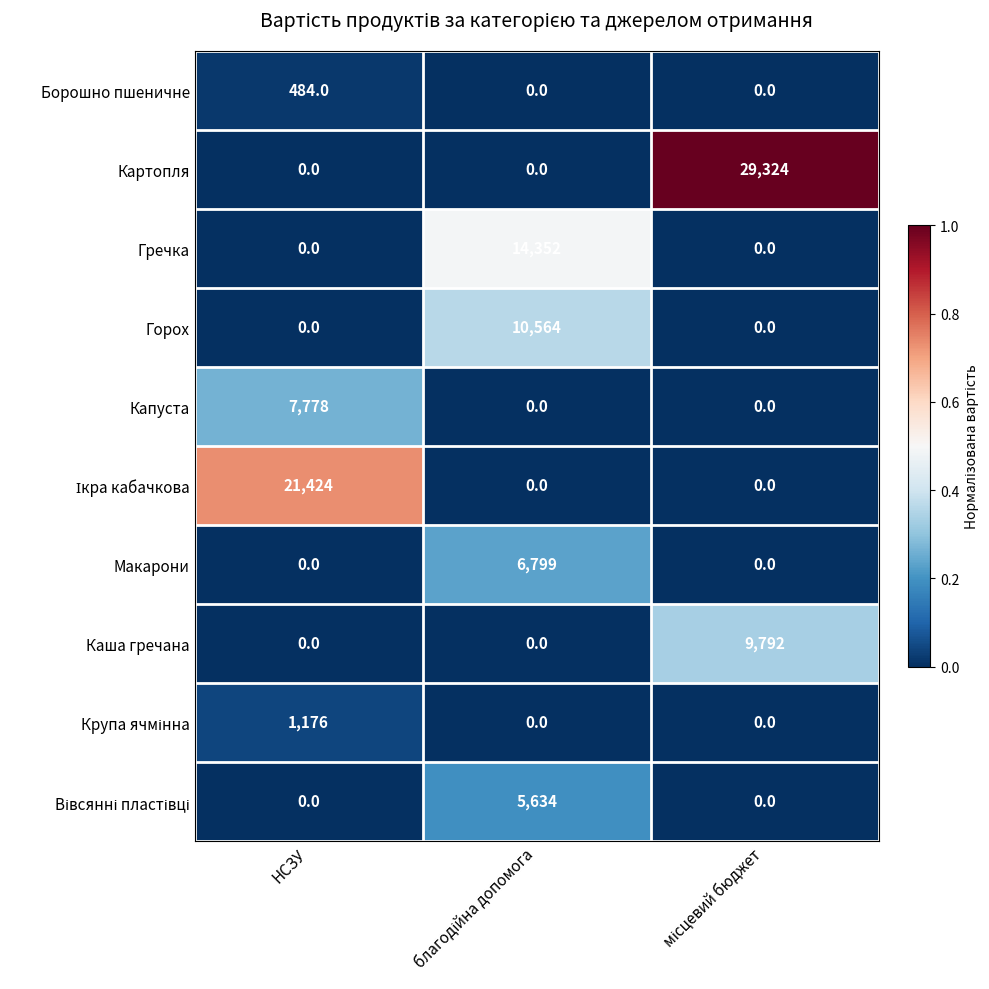

Which series has the largest total across all categories?

Картопля